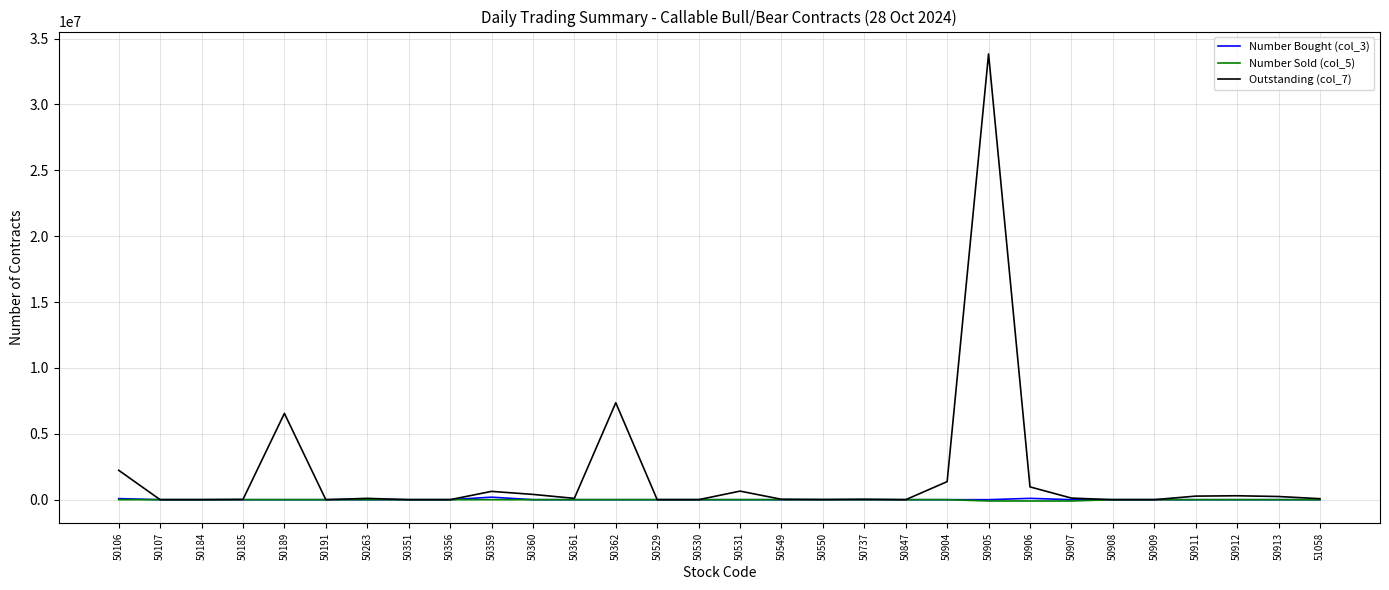

Which series has the largest total across all categories?

Outstanding (col_7)